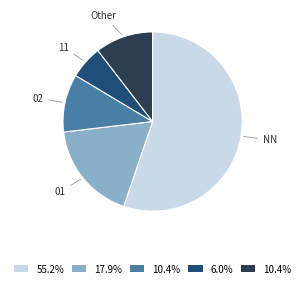

Is there a majority slice in this chart?

Yes